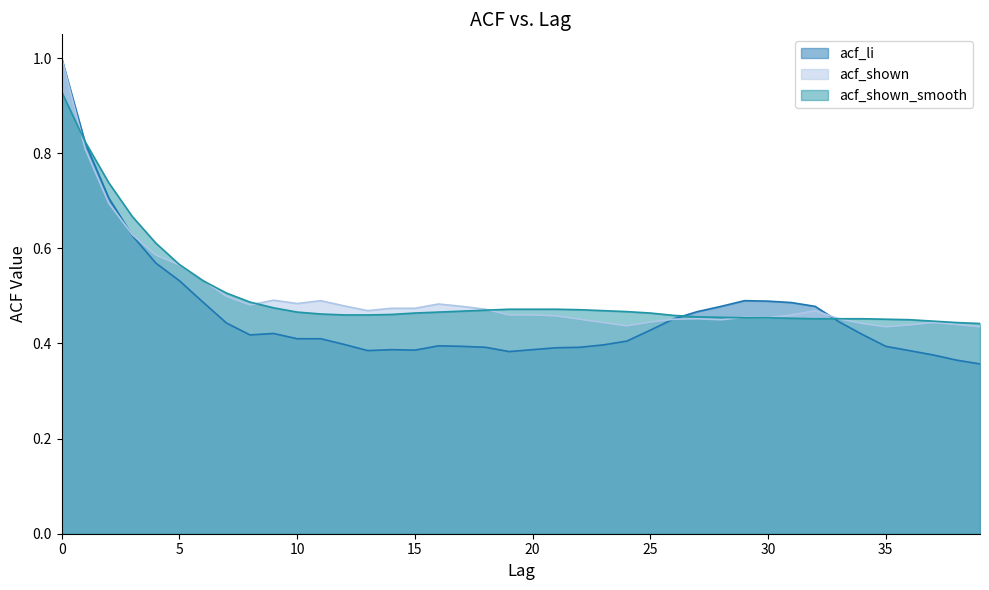

Count the acf_shown_smooth values in the range 0 to 1.

40